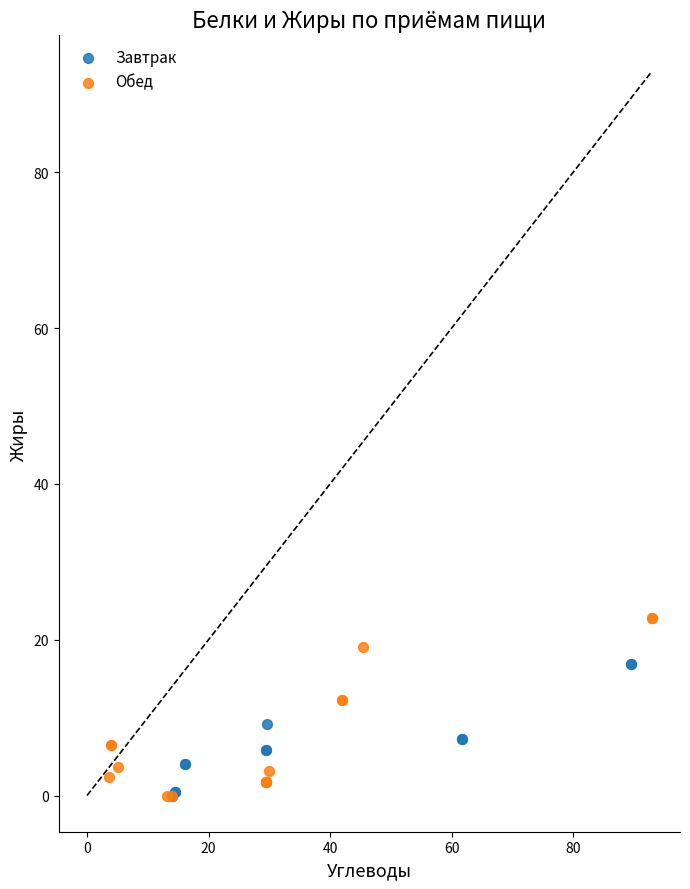

Which series has the largest Y range (max minus min)?

Обед